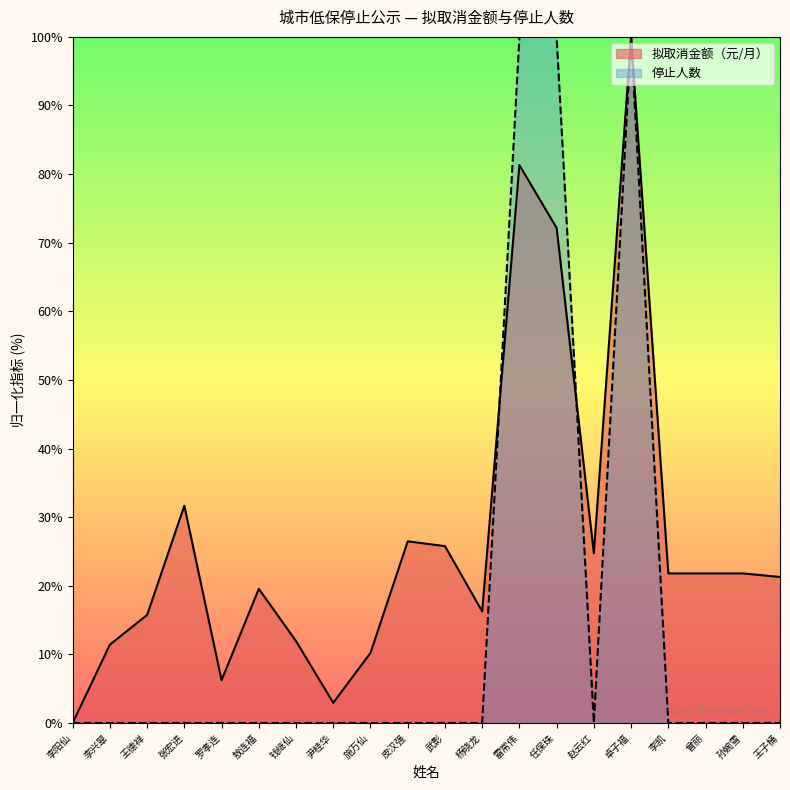

What is the label of the 3rd point from the left?

王德祥